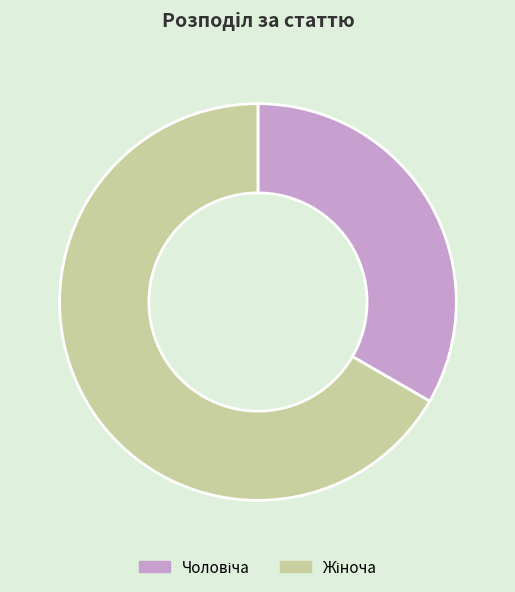

Is there a majority slice in this chart?

Yes